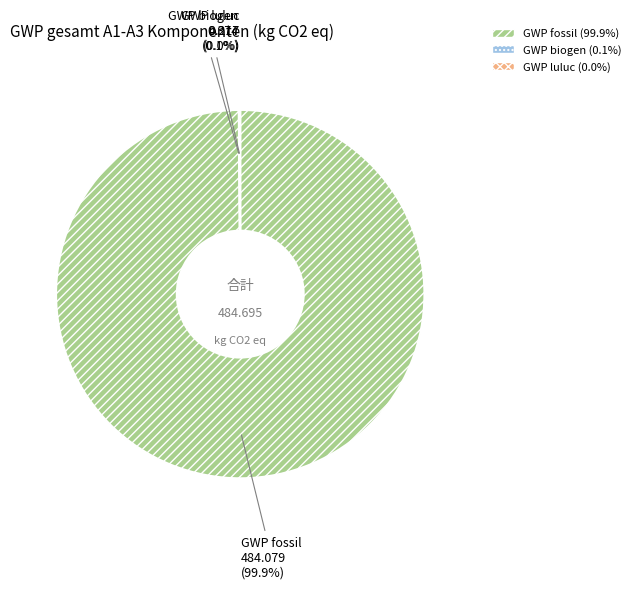

Which slice represents more than half of the pie?

GWP fossil